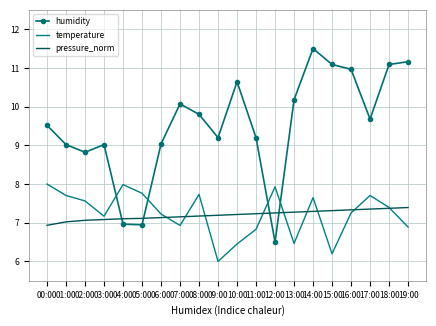

At which category is the sum across all series the highest?

14:00